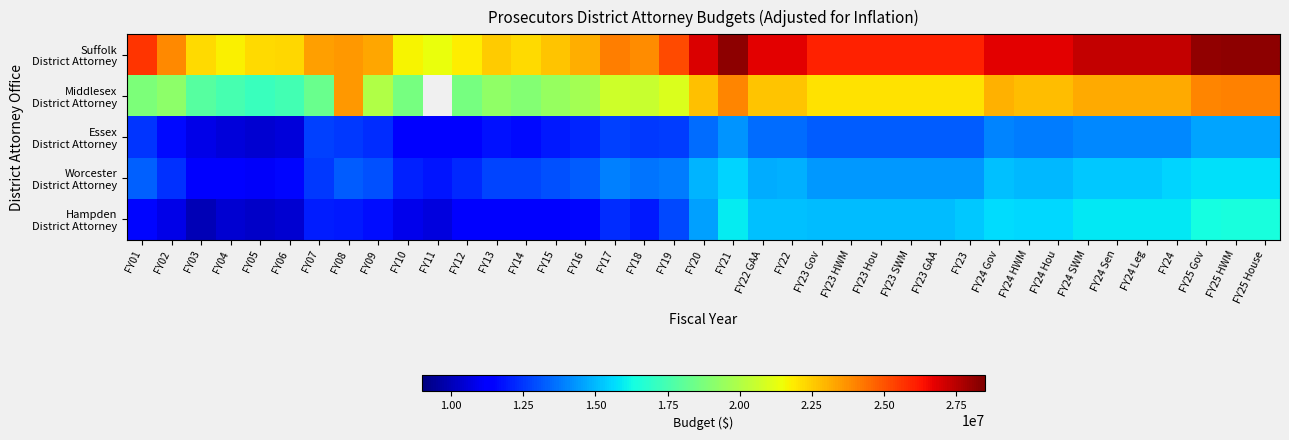

Between FY09 and FY23 SWM, which series saw the biggest shift?

Hampden District Attorney